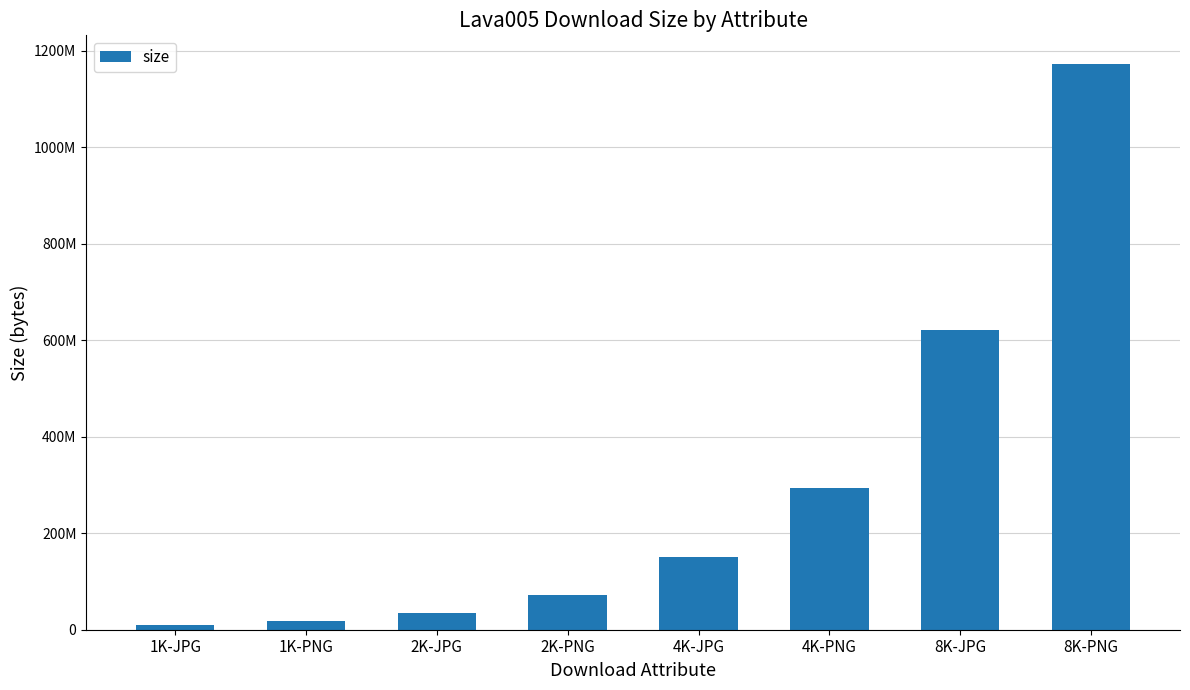

True or false: the data shows 25315255 at 1K-PNG.

False